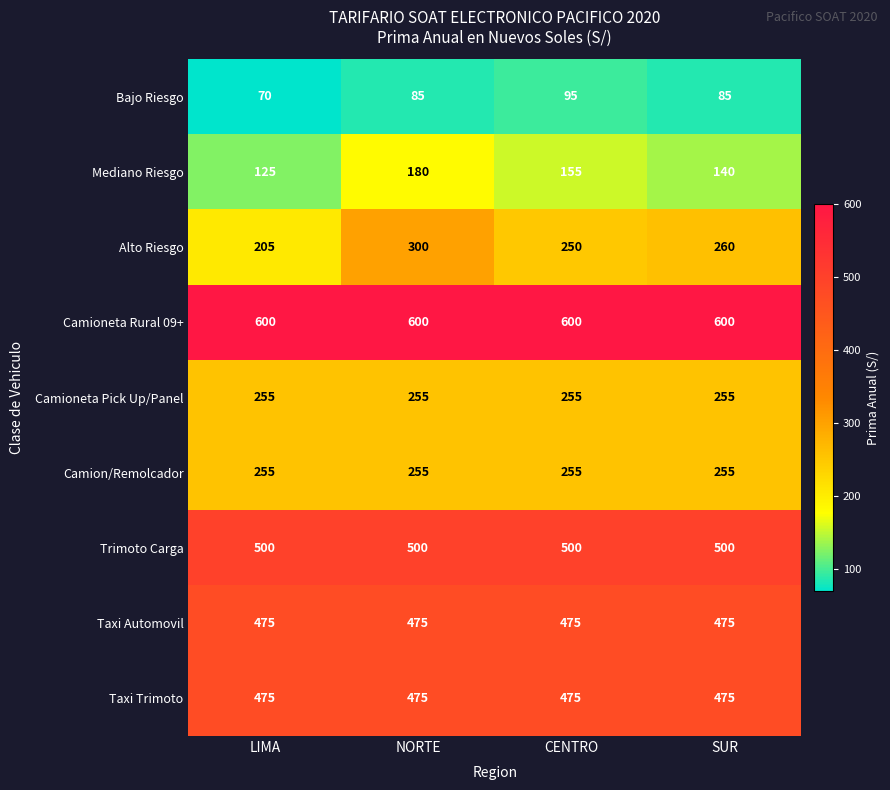

True or false: Camioneta Rural 09+ has a value of 600 at SUR.

True